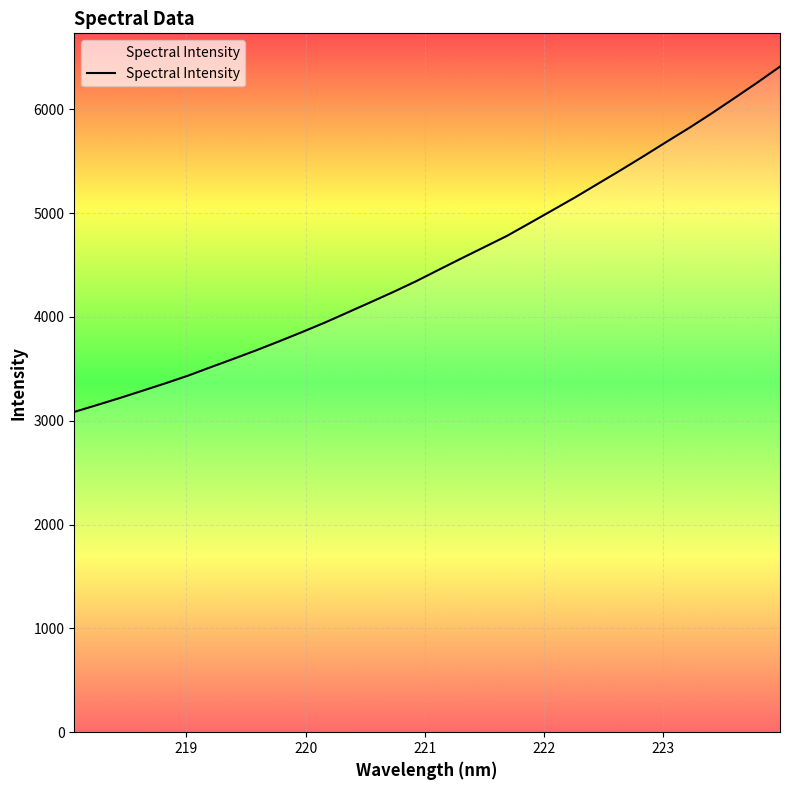

What is the maximum value shown in the chart?

6410.9